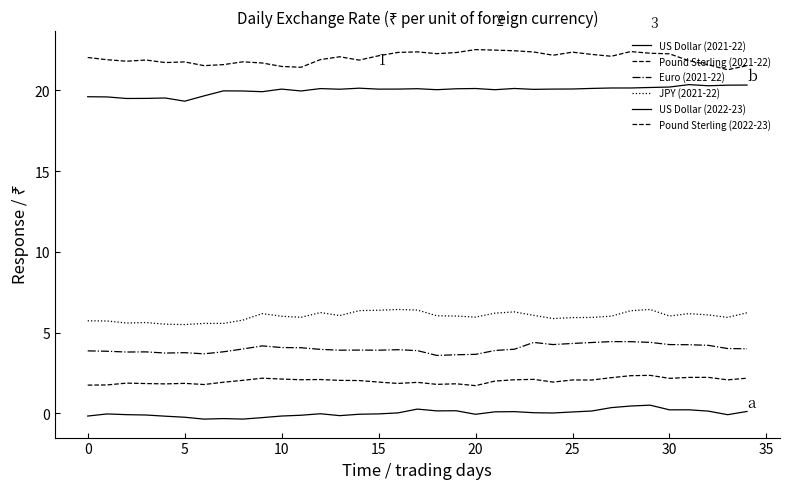

Does the chart display data point markers on the line(s)?

No